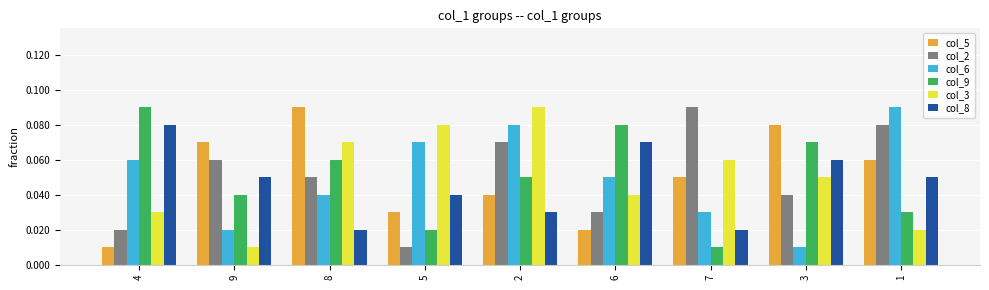

The value of col_6 at 5 is 0.0. True or false?

False